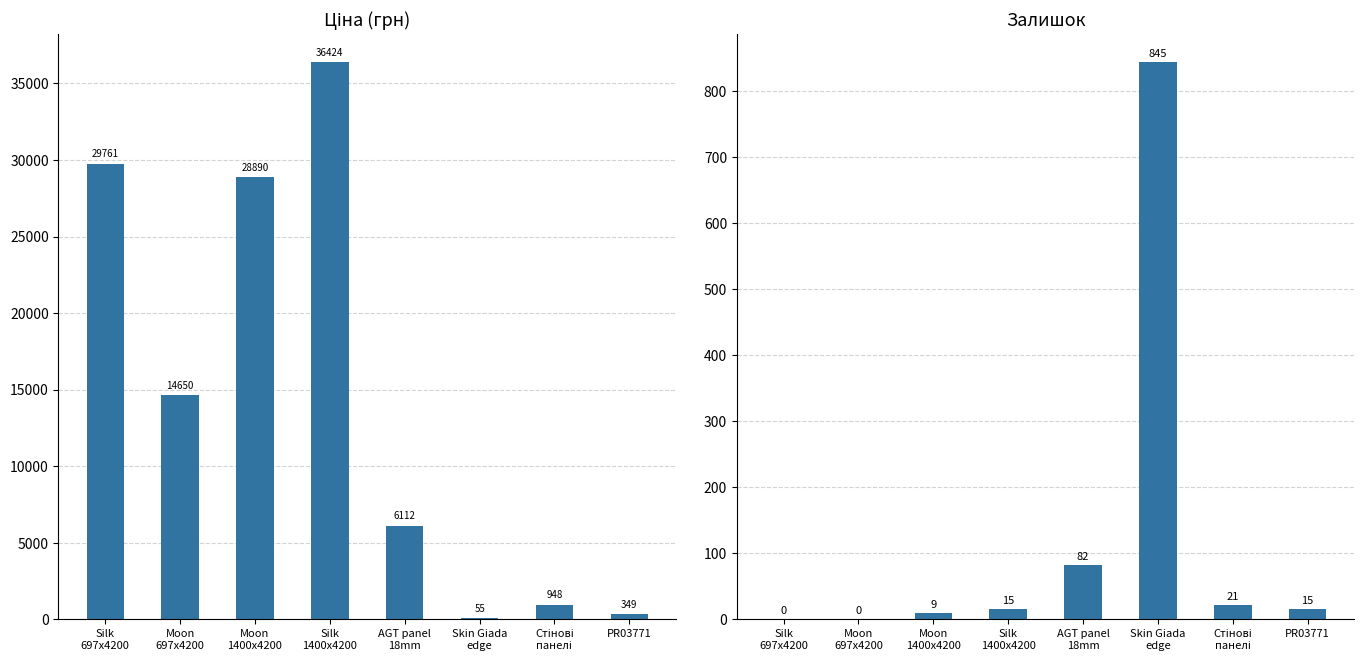

True or false: Ціна has a value of 10015.7 at AGT panel
18mm.

False